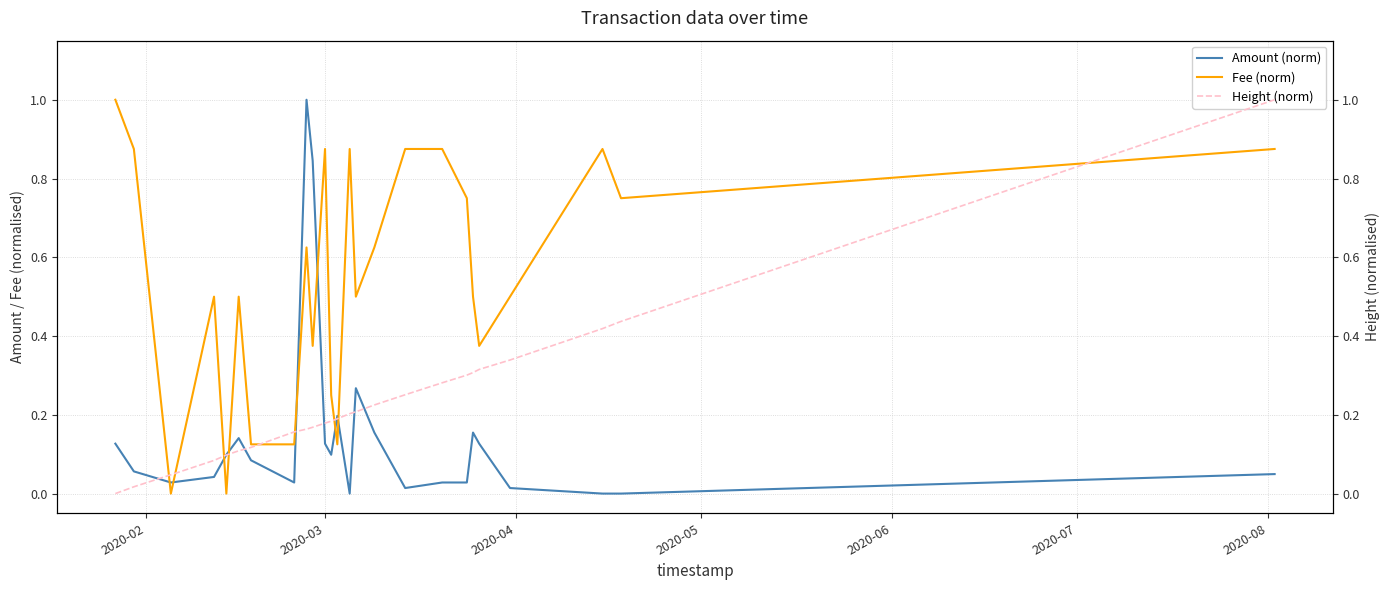

In Fee (norm), how many points are higher than both neighbors (excluding endpoints)?

6